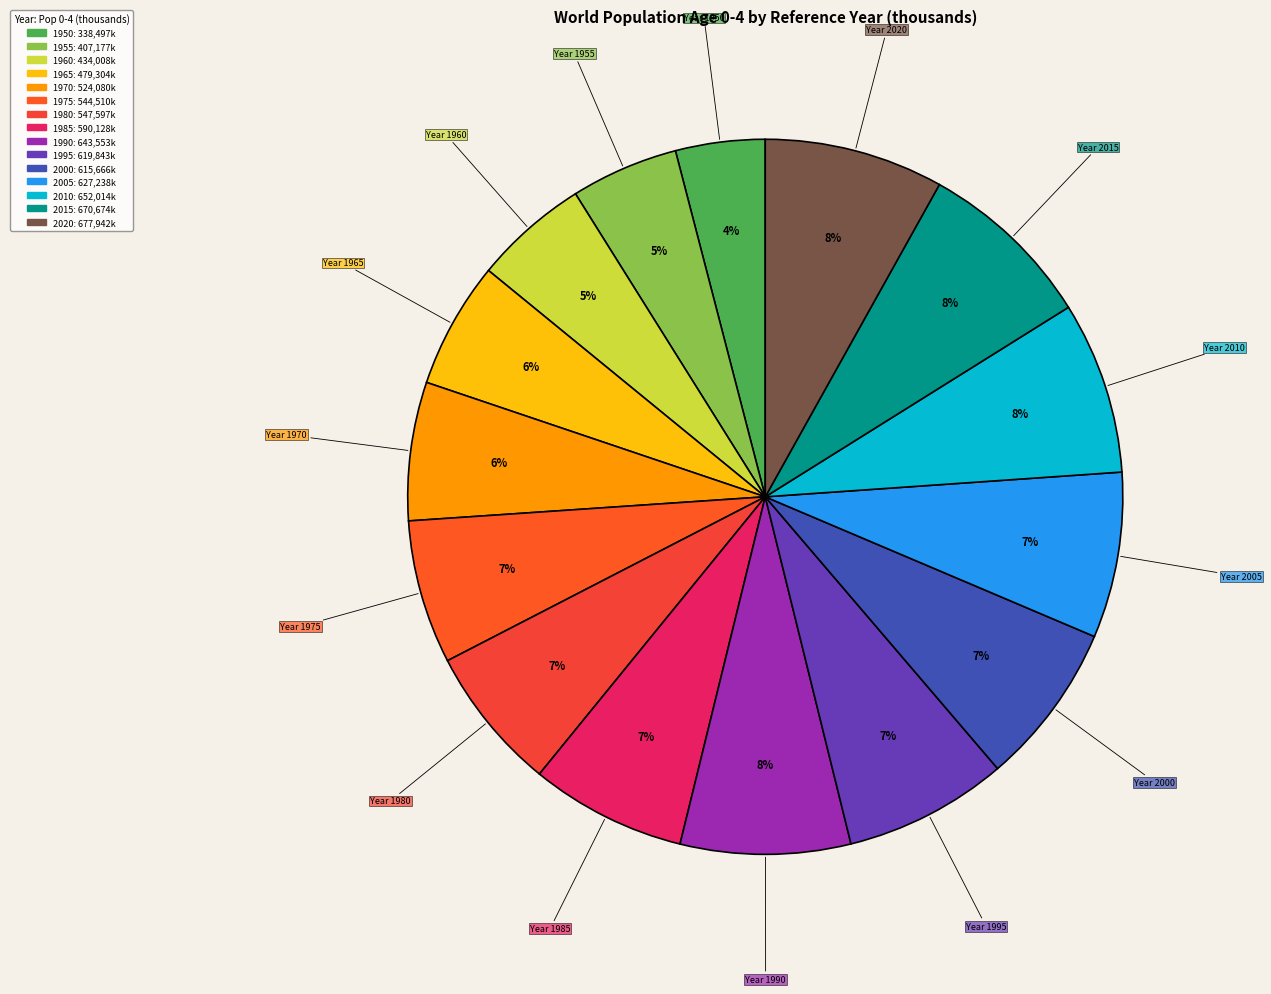

Which has a higher value, 1990 or 1980?

1990